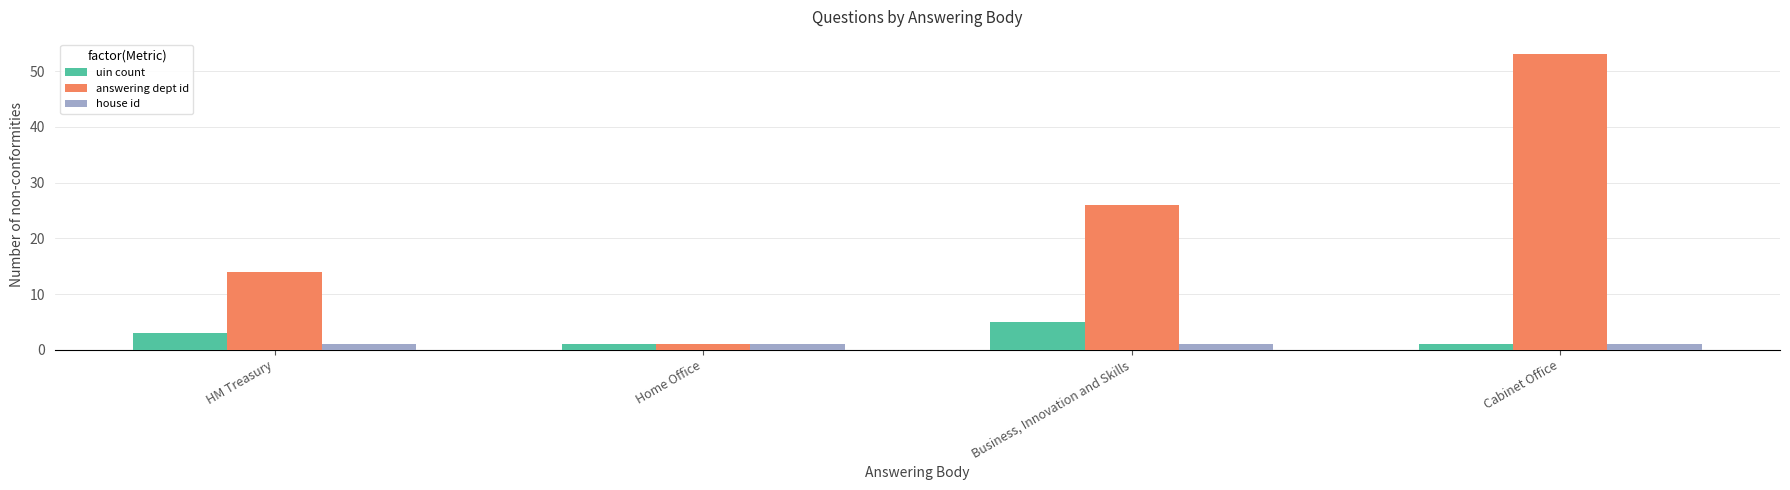

Count the number of categories in the chart.

4